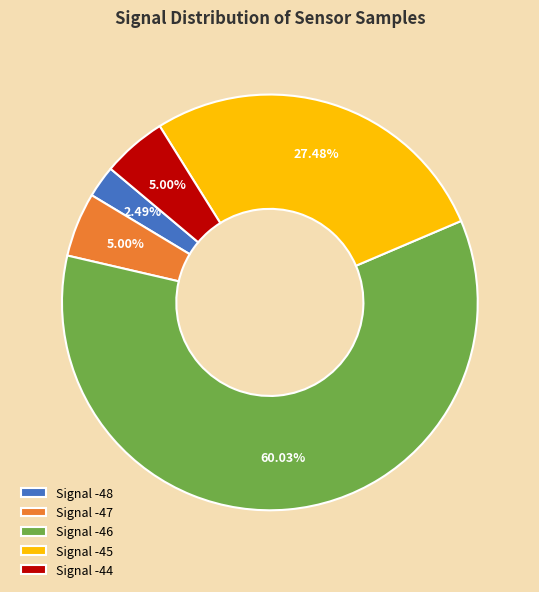

Approximately how many times larger is the value at Signal -45 compared to Signal -47?

5.5